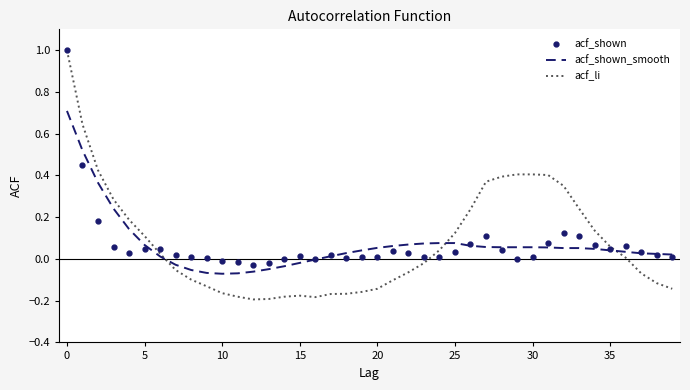

What is the highest value of the acf_shown_smooth series?

0.7